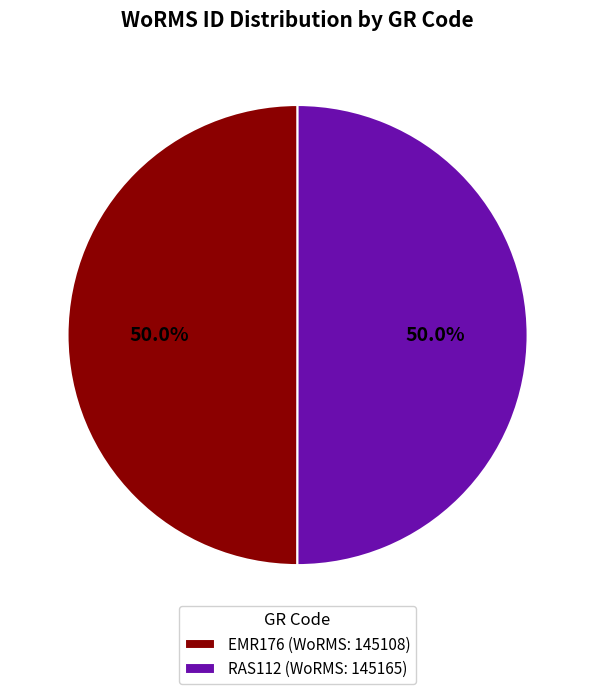

What is the ratio of the value at RAS112 (WoRMS: 145165) to the value at EMR176 (WoRMS: 145108)?

1.0